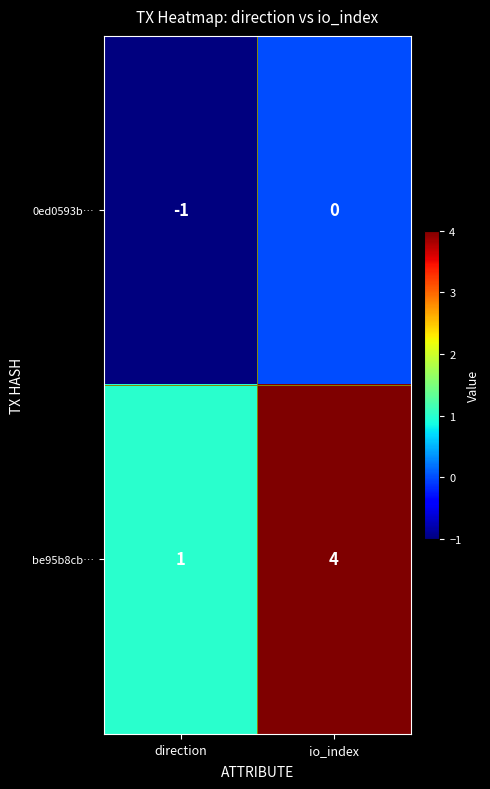

How many distinct data groups are displayed?

2